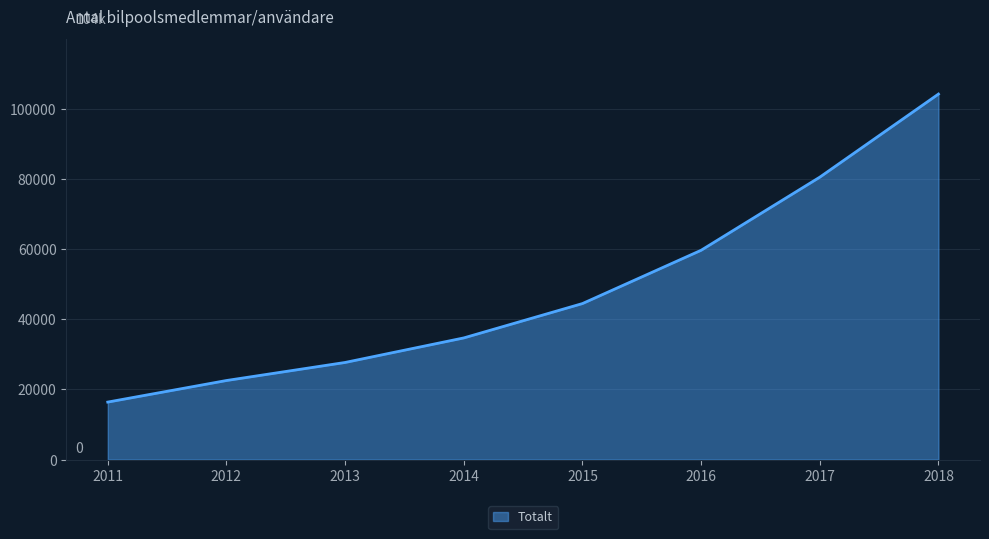

Is it true that the value at 2011 is 16400?

True